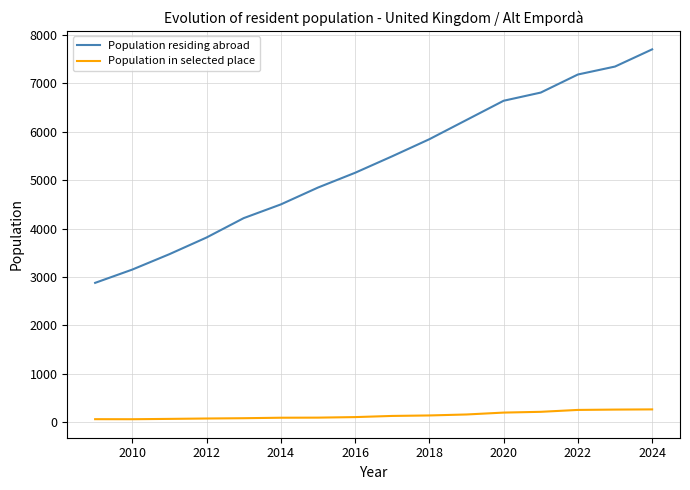

Which series has the widest spread of values?

Population residing abroad